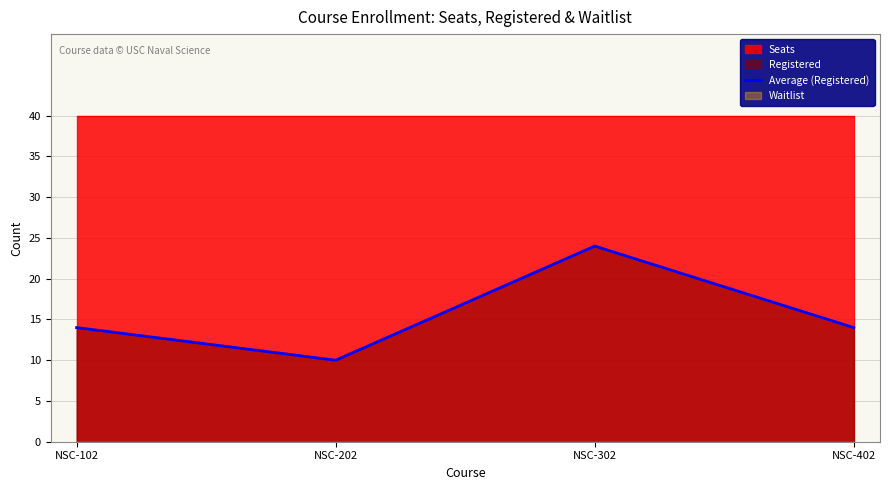

Read the value at NSC-302, to the nearest 5.

25